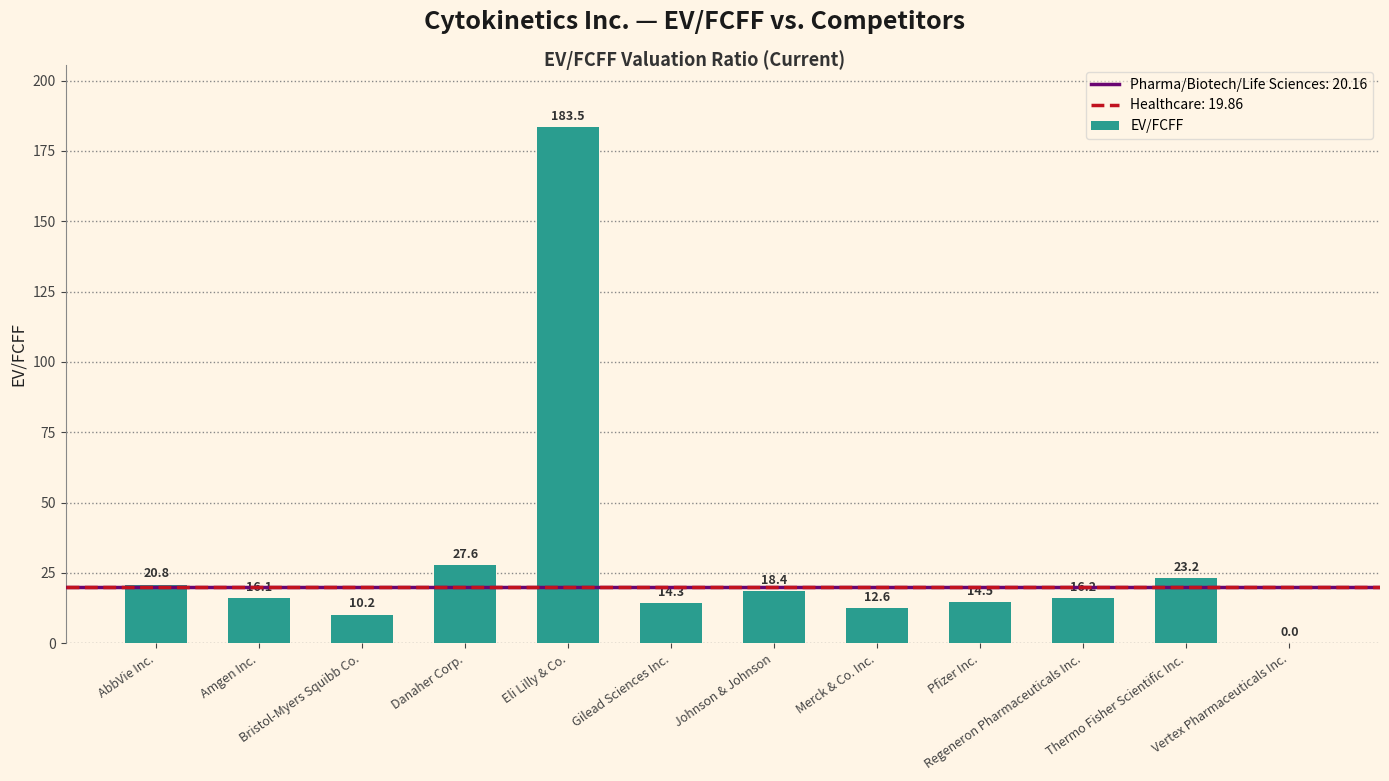

Is it true that the value at Vertex Pharmaceuticals Inc. is 0.0?

True